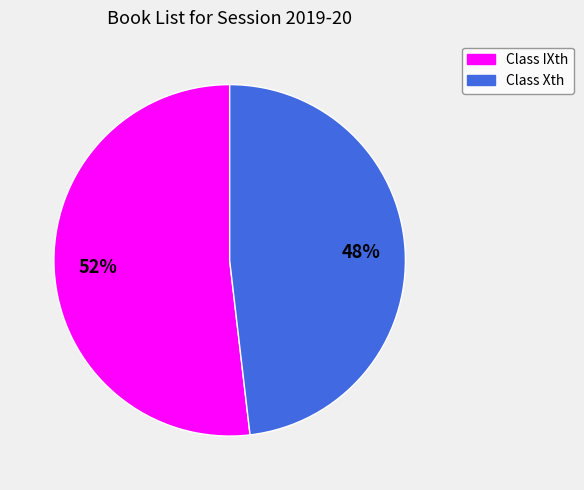

To the nearest percent, what is the difference between the largest and smallest slice percentages?

4%